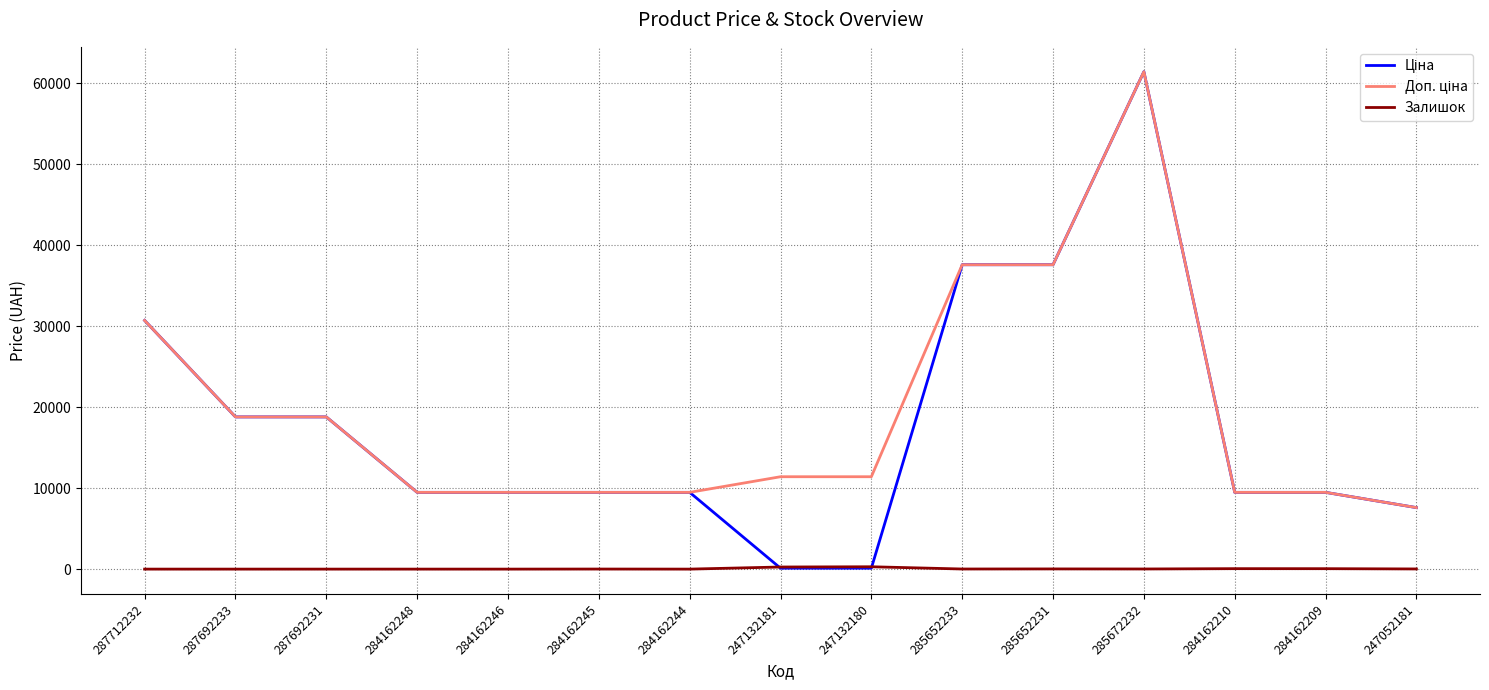

Does the chart display data point markers on the line(s)?

No